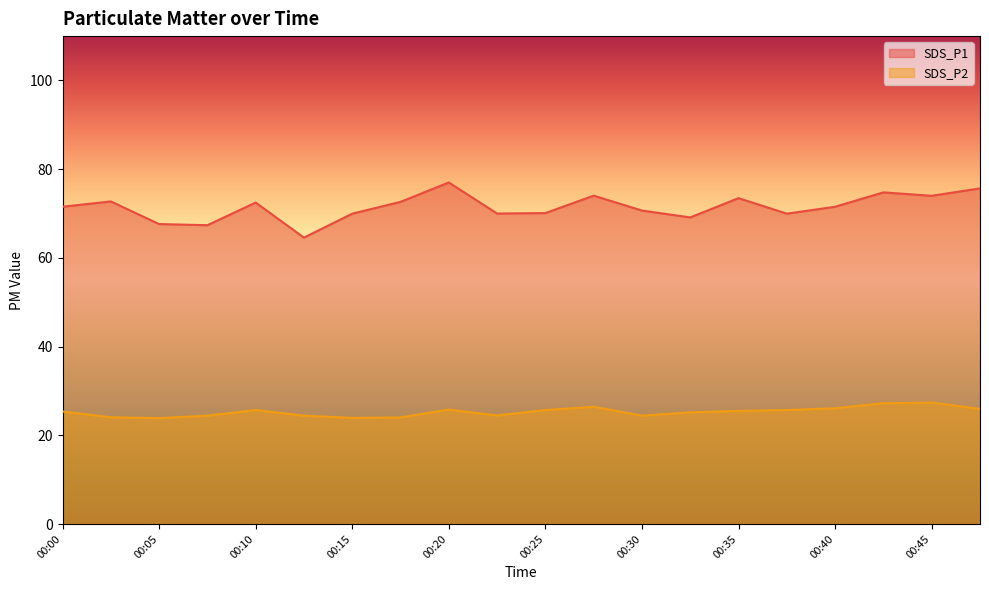

What is the sum of all SDS_P1 values?

1429.2